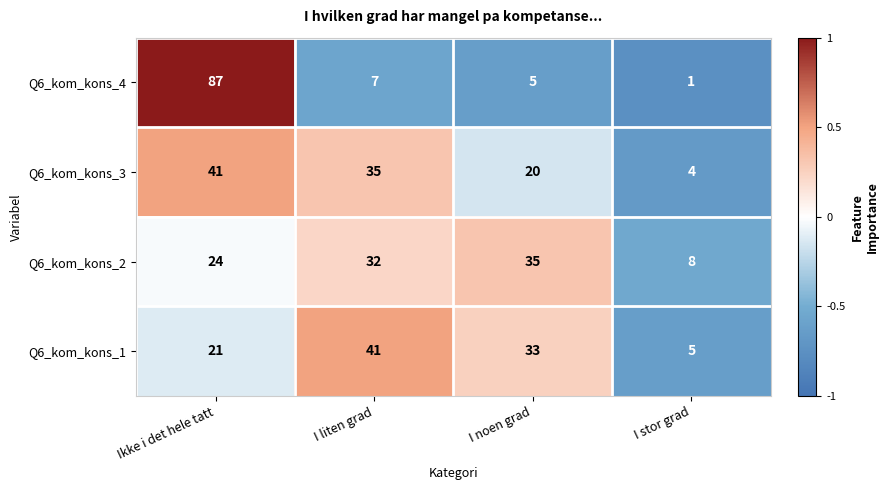

How many Q6_kom_kons_1 values are between 21 and 41?

3